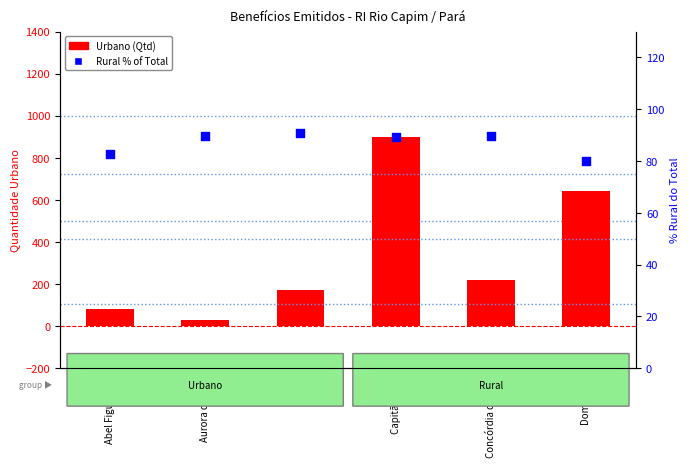

Which series has the largest total across all categories?

Urbano (Qtd)